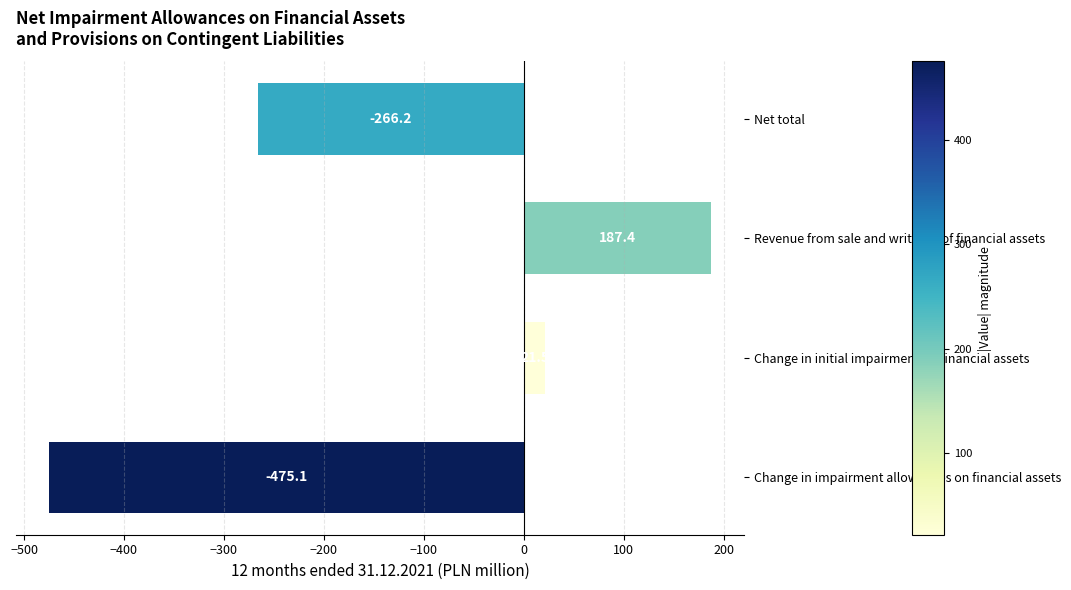

Reading bottom to top, transcribe all the data shown in this chart.

Change in impairment allowances on financial assets=-475.1	Change in initial impairment on financial assets=21.5	Revenue from sale and write-off of financial assets=187.4	Net total=-266.2